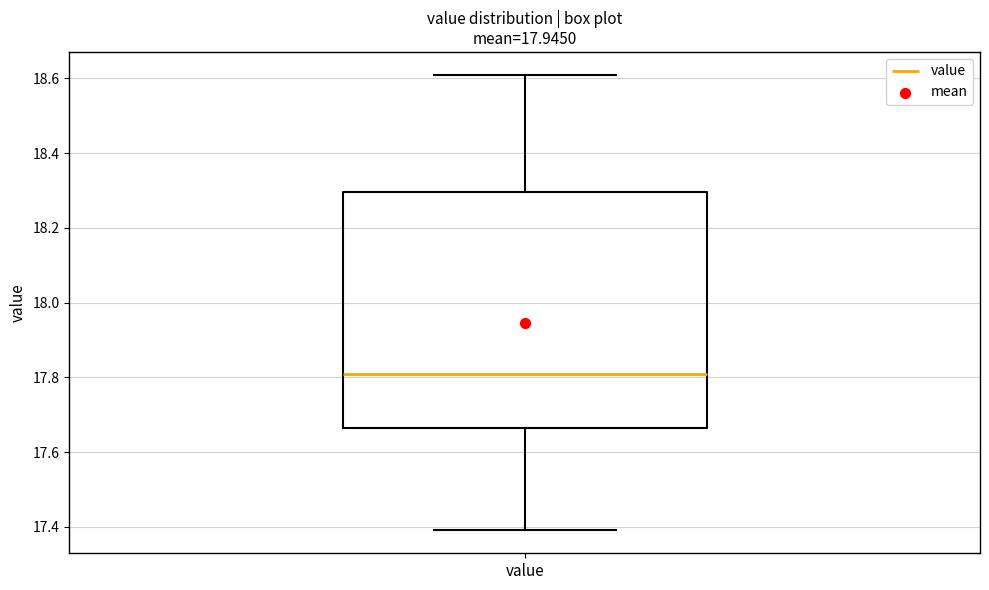

Where does the upper whisker of the box for value end on the y-axis? The values are not printed on the chart, so give them approximately, as read against the axis.

18.62